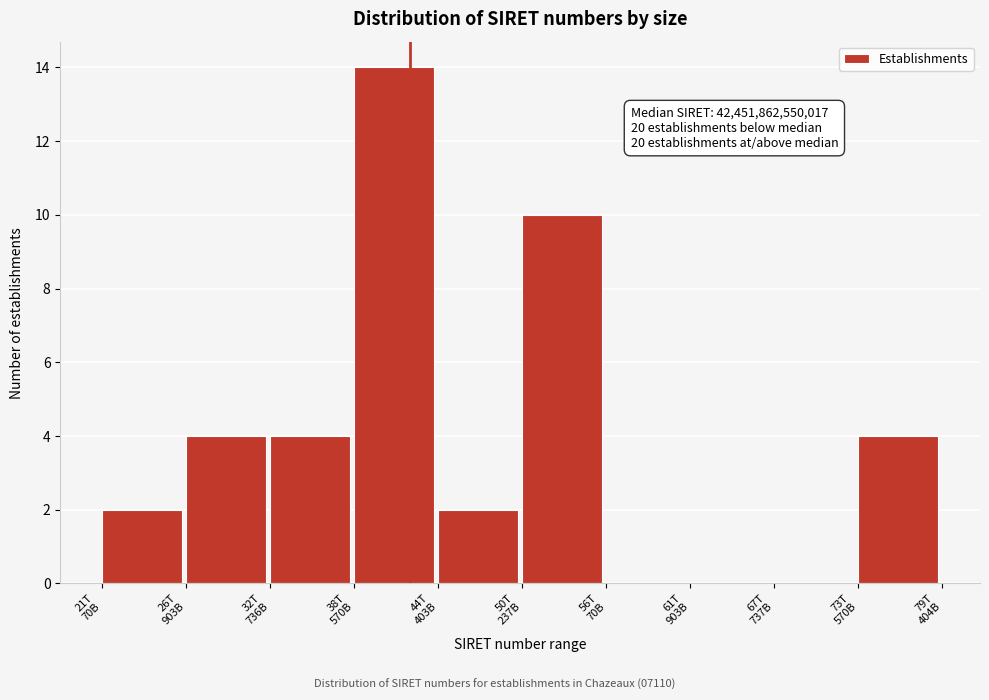

What is the maximum value shown in the chart?

14